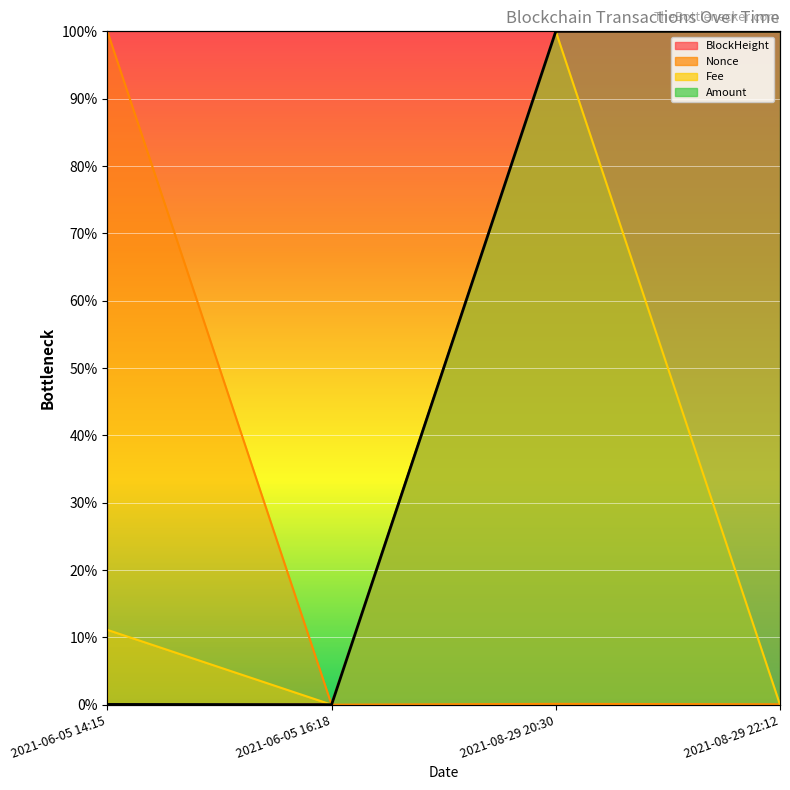

What is the difference between the second highest and minimum values in the Fee series?

0.1